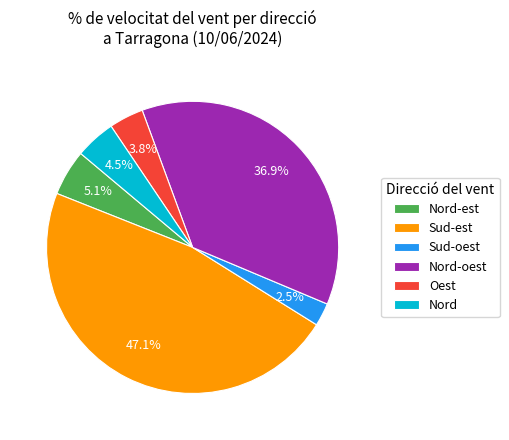

Which has a higher value, Nord-oest or Sud-est?

Sud-est